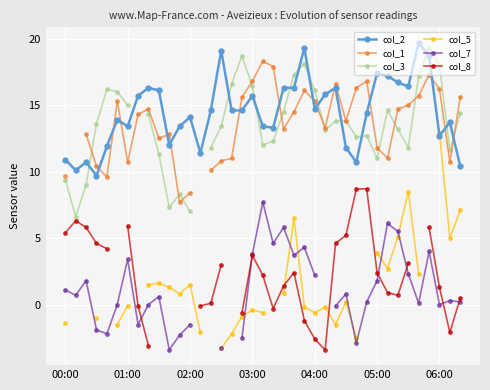

At 27, list the series in order from largest to smallest.

col_1, col_3, col_2, col_8, col_7, col_5